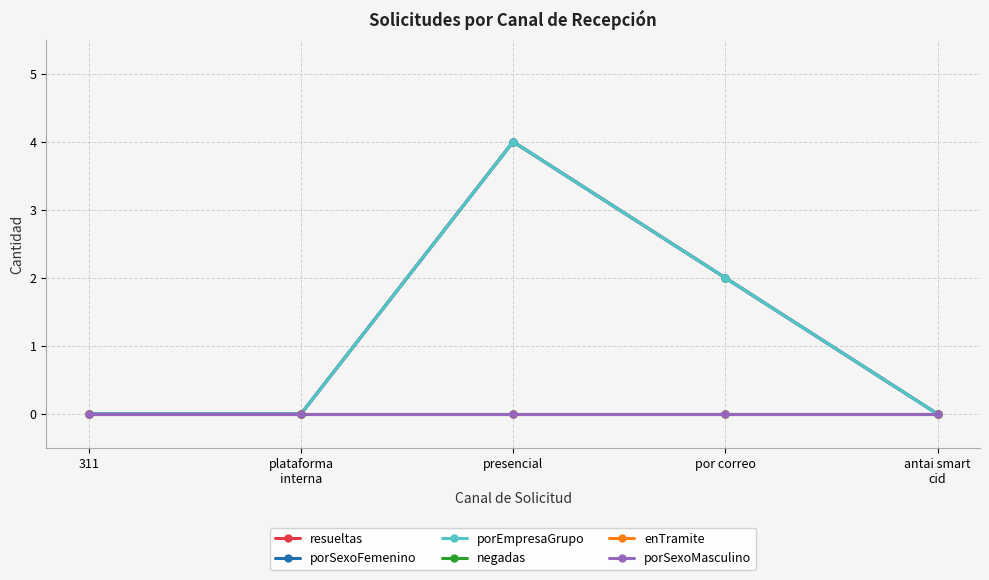

Which series has the widest spread of values?

resueltas